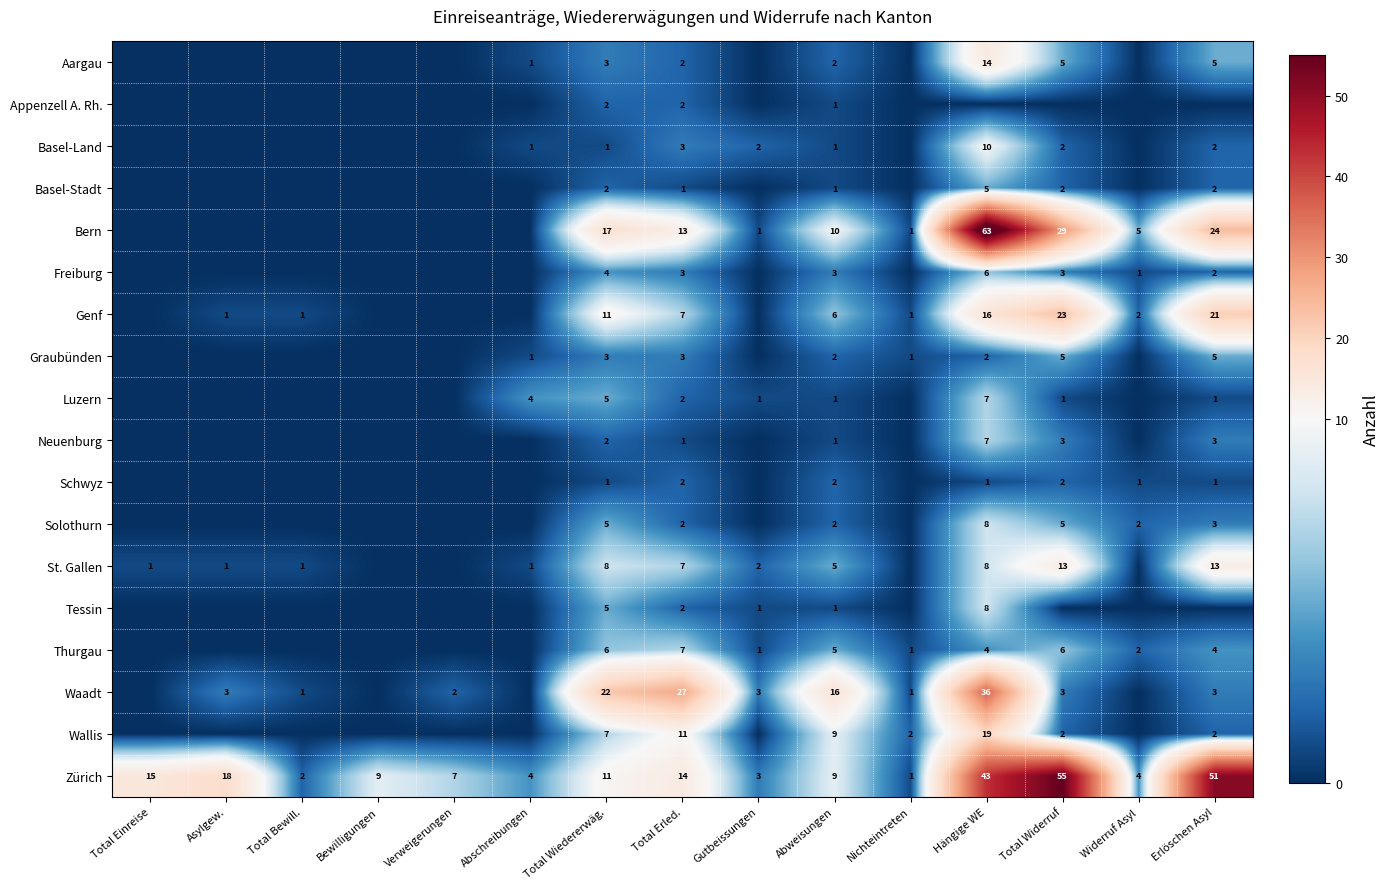

The Basel-Stadt series shows 3 at Total Wiedererwäg.. True or false?

False